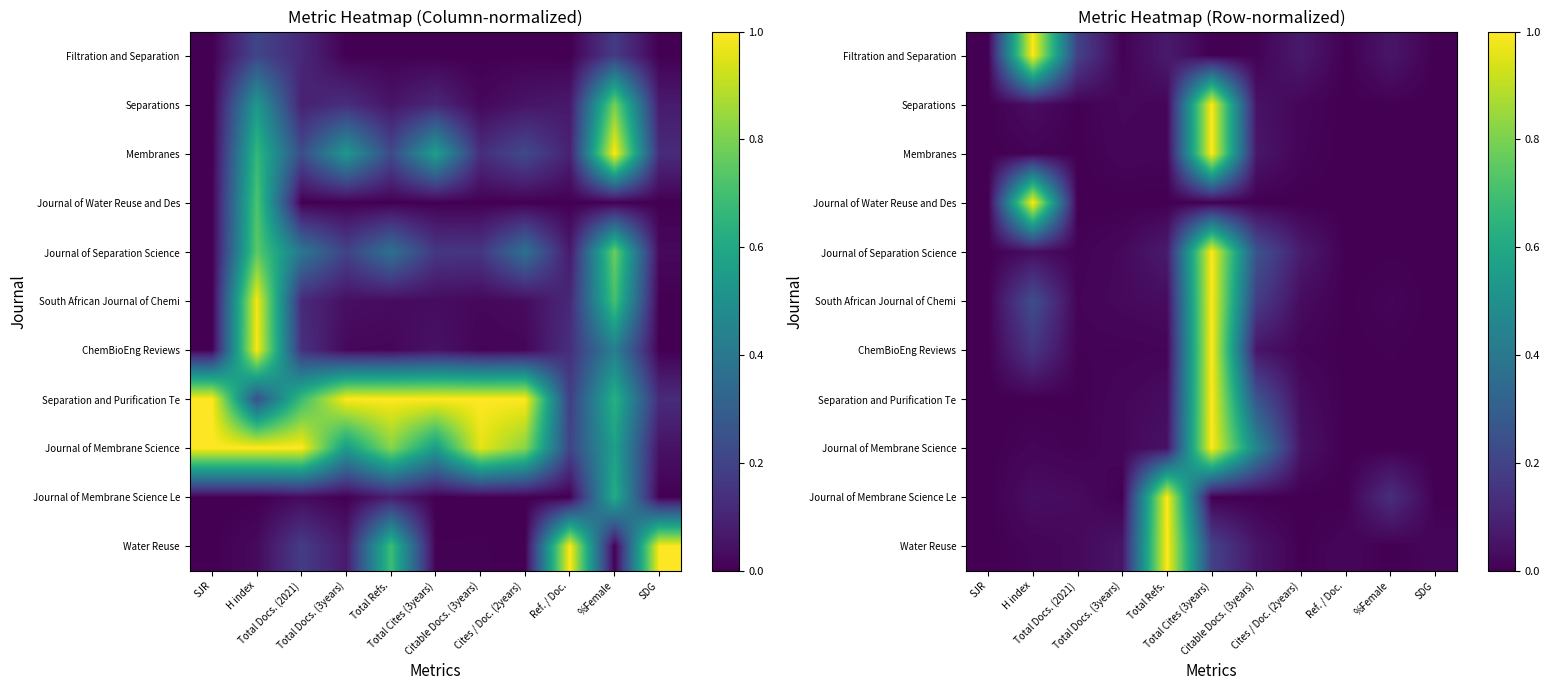

Rank the categories by Separations value from highest to lowest.

Total Cites (3years), Citable Docs. (3years), H index, Total Docs. (3years), Total Refs., Cites / Doc. (2years), %Female, Total Docs. (2021), Ref. / Doc., SDG, SJR